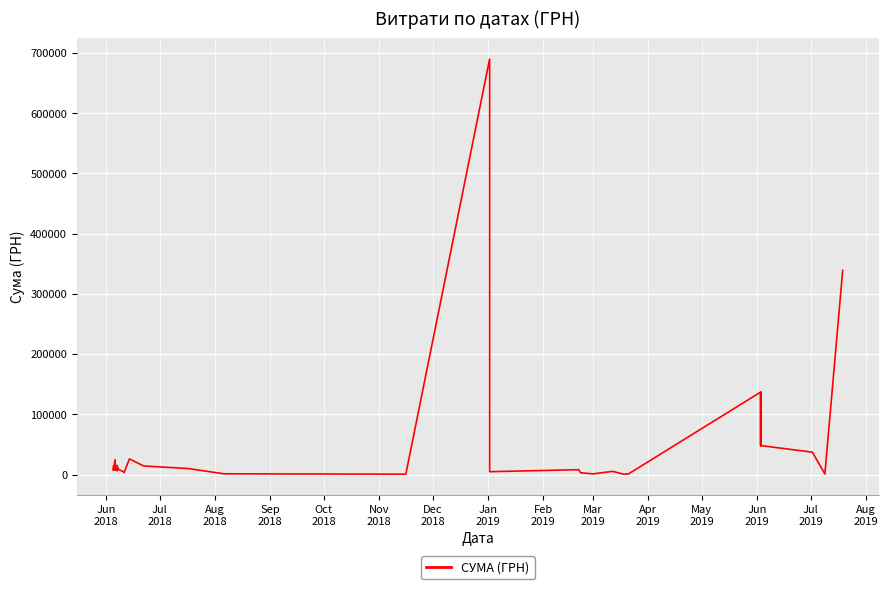

What is the difference between the second highest and second lowest values?

338411.3